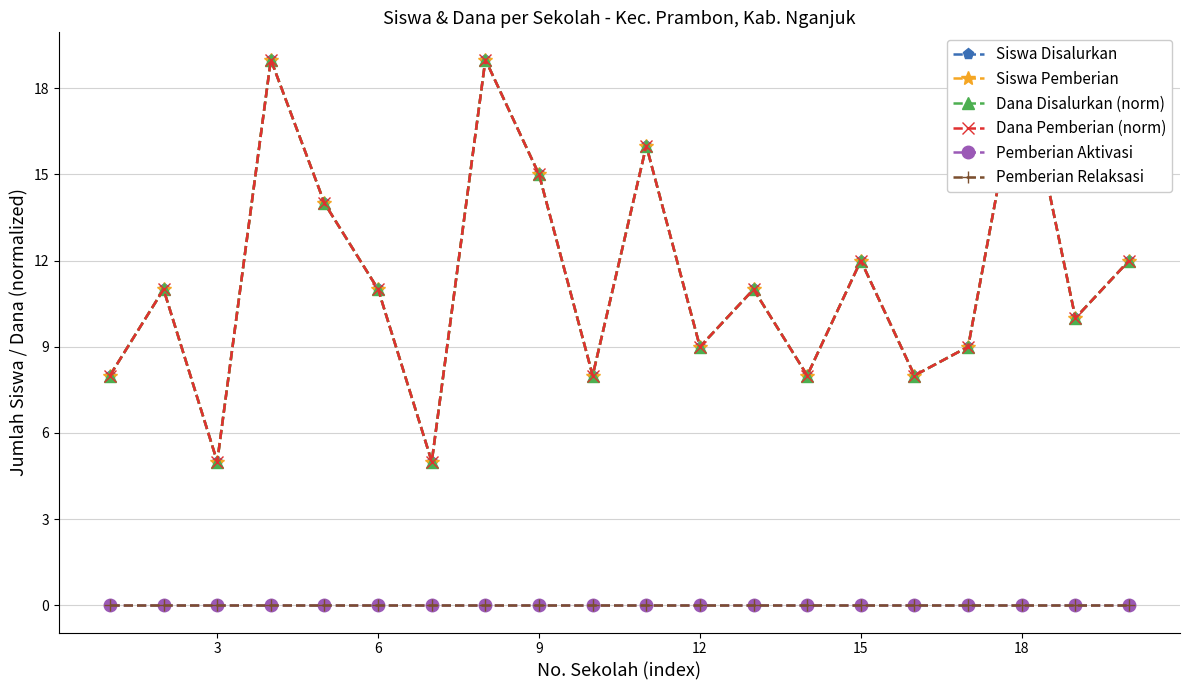

At how many categories does at least one series exceed 0?

20